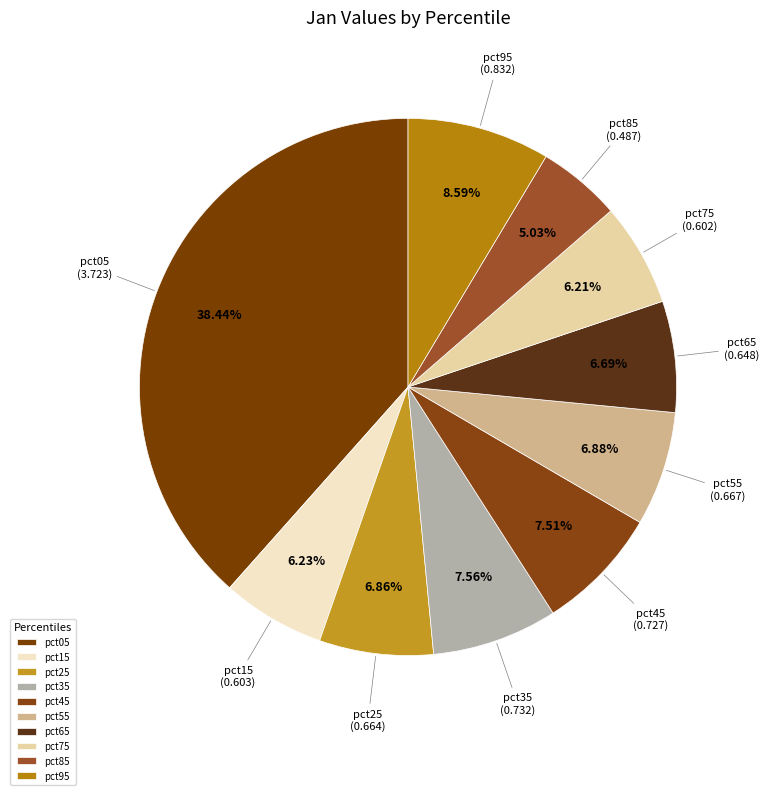

How many segments does this pie chart have?

10